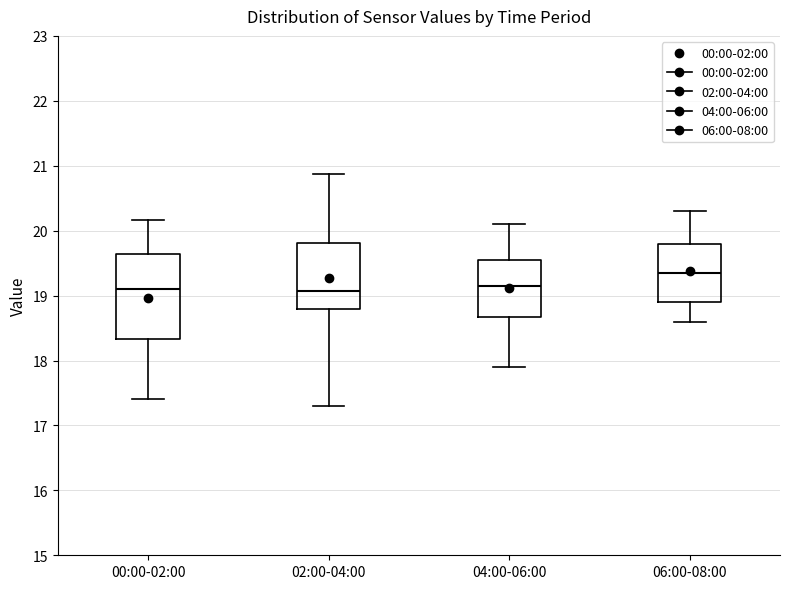

Reading left to right, transcribe this box plot: for each box, give where its median line is, the range the box spans, and where its two whiskers end, as read against the y-axis. The values are not printed on the chart, so give them approximately, as read against the axis.

00:00-02:00: median 19.1, box 18.3 to 19.6, whiskers 17.4 to 20.2
02:00-04:00: median 19.1, box 18.8 to 19.8, whiskers 17.3 to 20.9
04:00-06:00: median 19.2, box 18.7 to 19.6, whiskers 17.9 to 20.1
06:00-08:00: median 19.4, box 18.9 to 19.8, whiskers 18.6 to 20.3